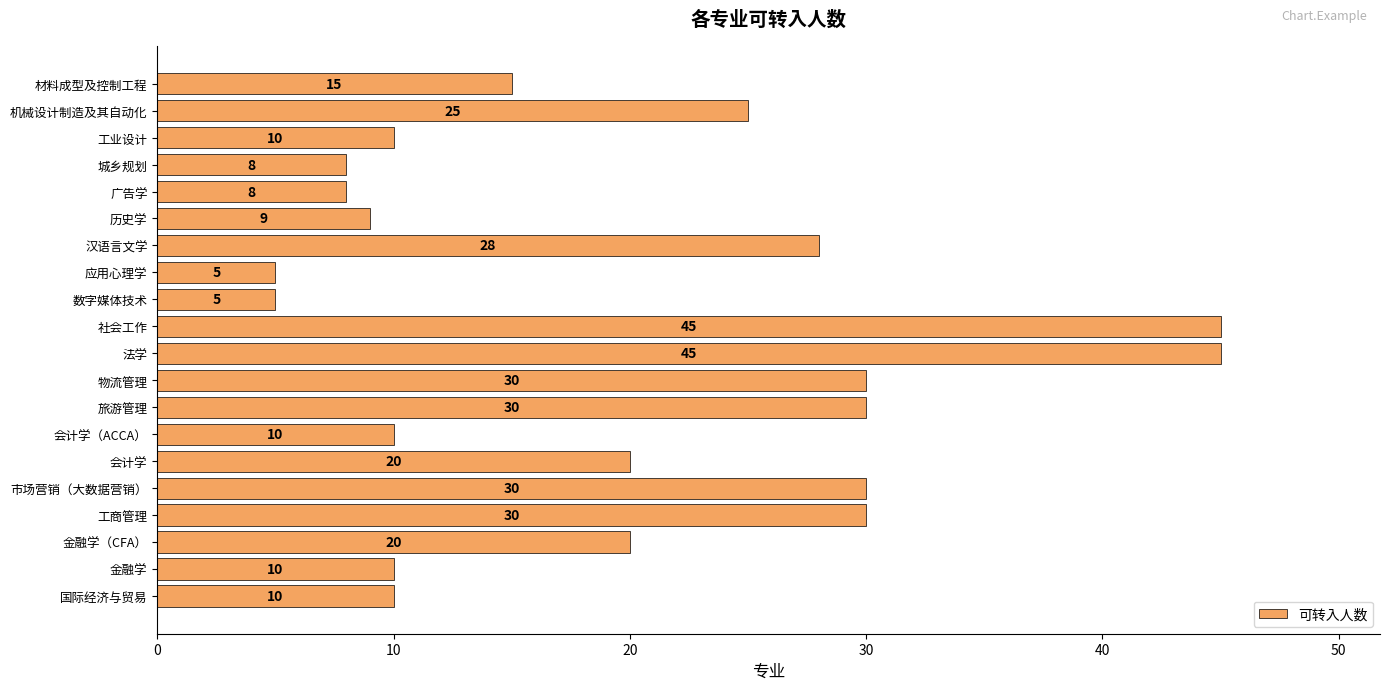

What is the sum of all values?

393